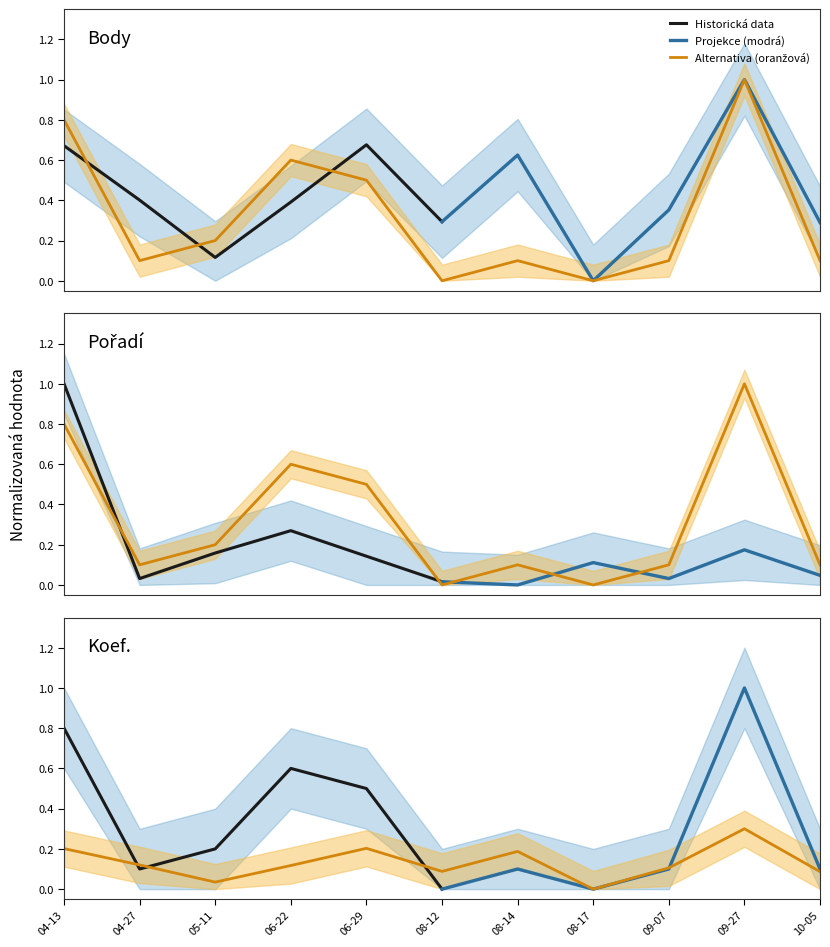

Where is Body nearest to the value 0?

08-17